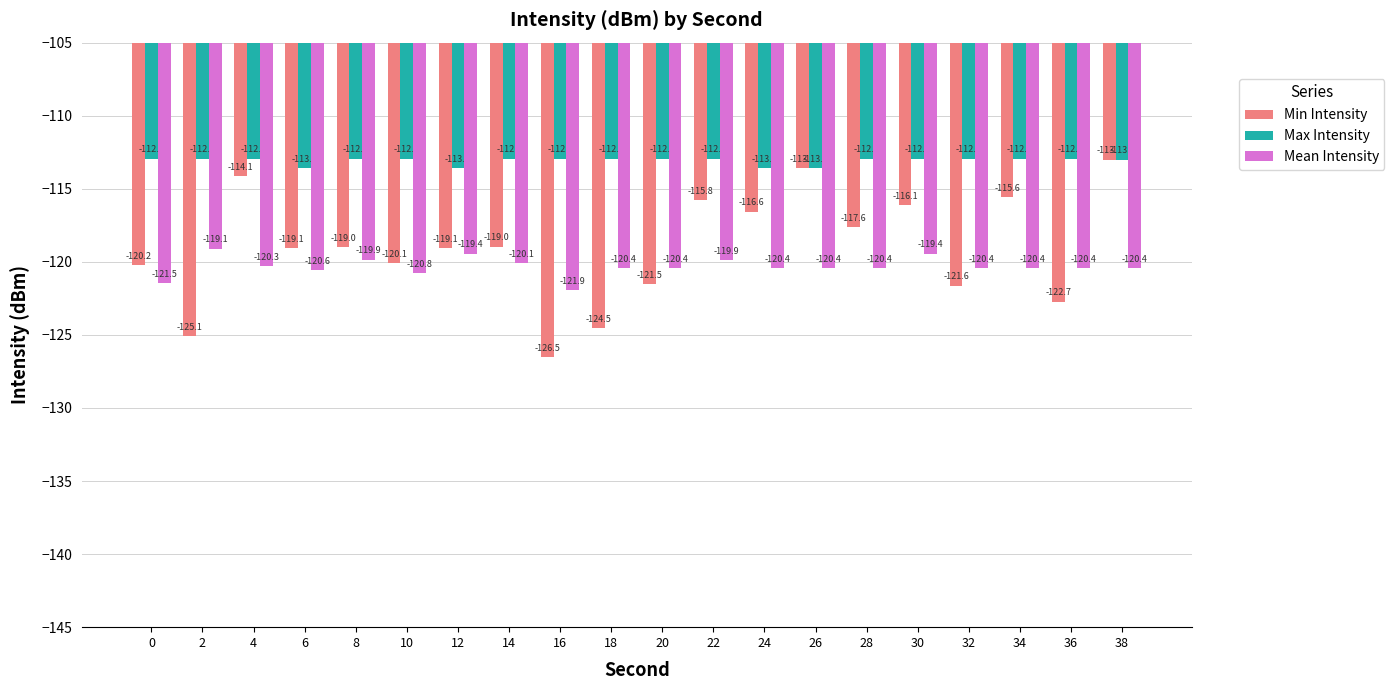

How many bars are there in total?

60